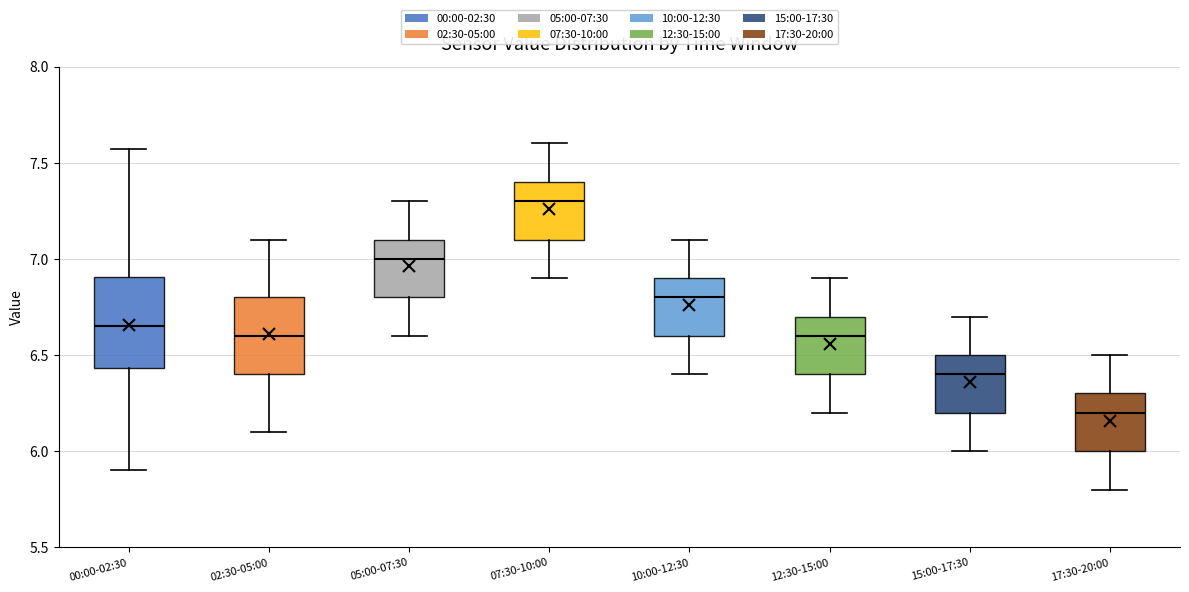

Which box's median line is the lowest?

17:30-20:00